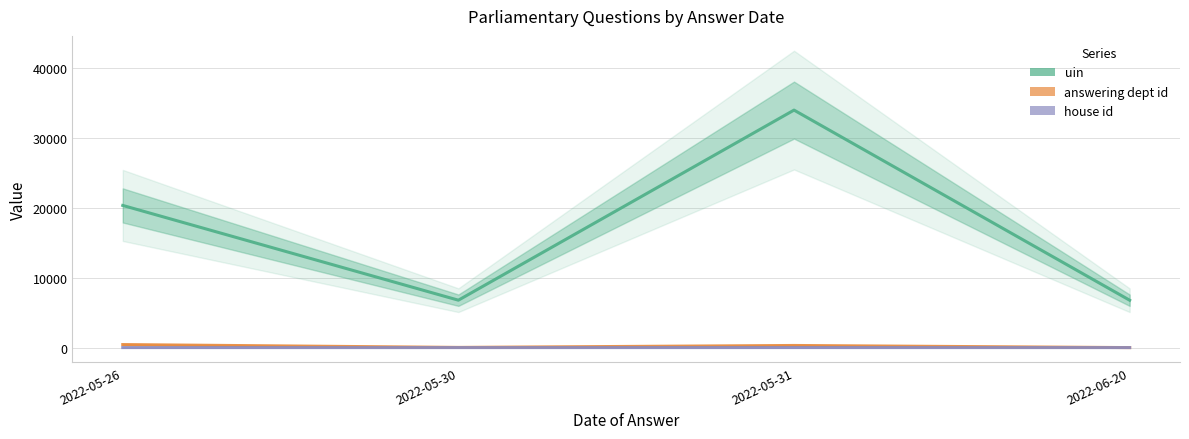

Which has a higher value, 2022-05-26 or 2022-06-20?

2022-05-26